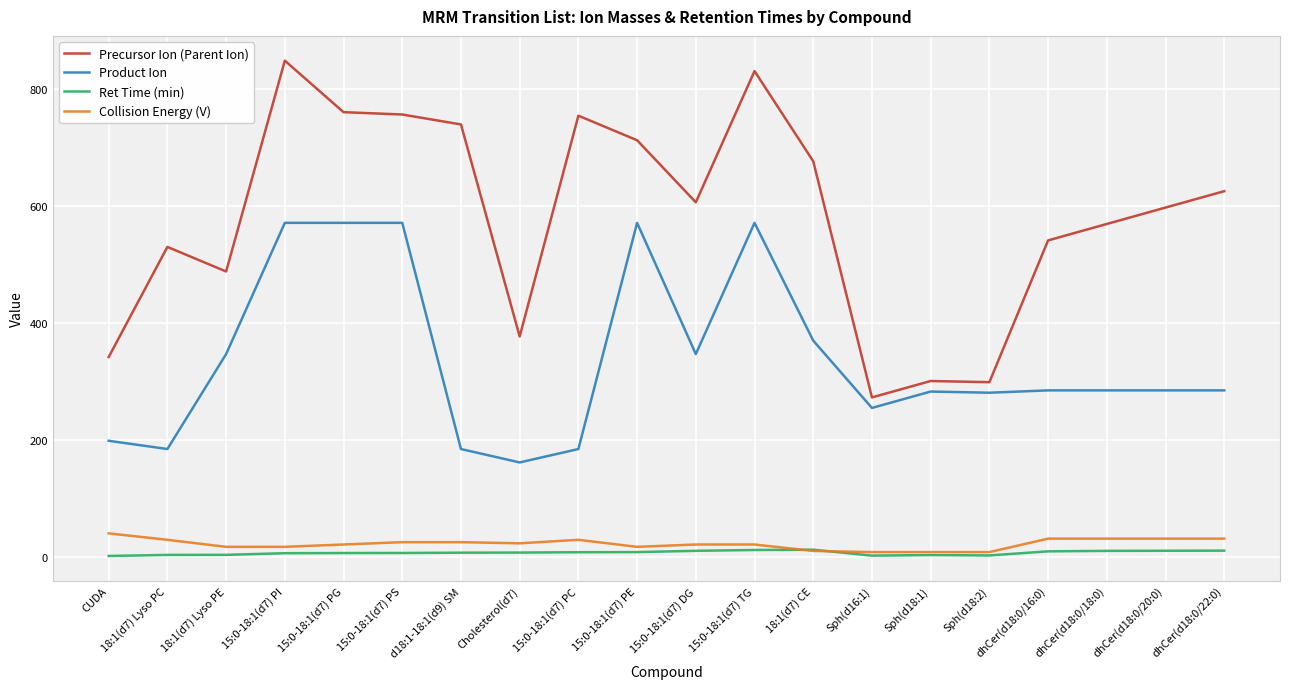

What position from the left is 15:0-18:1(d7) PI?

4